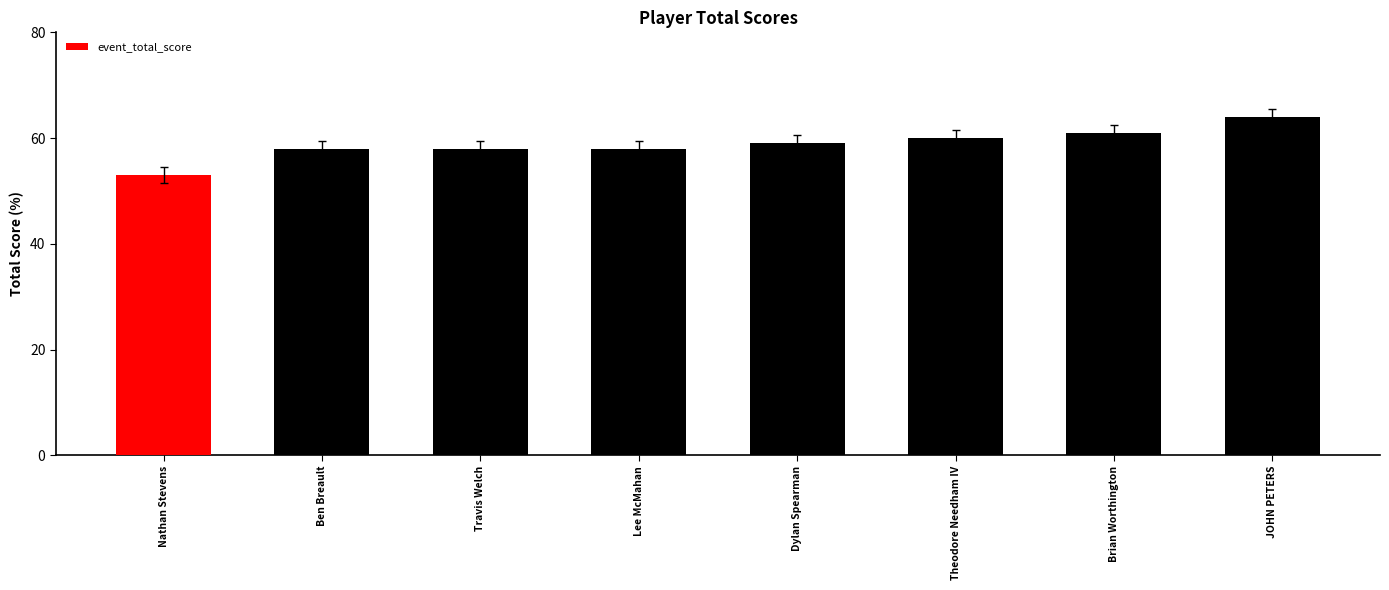

What is the change in value from Theodore Needham IV to Brian Worthington?

+1